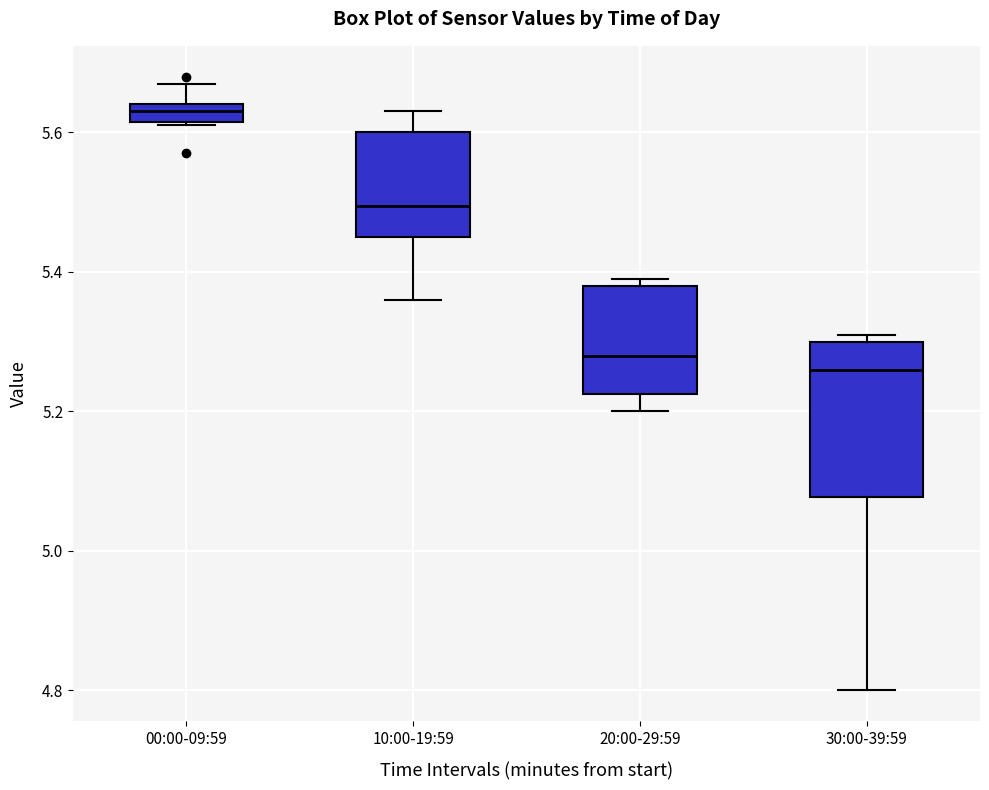

Where does the lower whisker of the box for 20:00-29:59 end on the y-axis? The values are not printed on the chart, so give them approximately, as read against the axis.

5.20